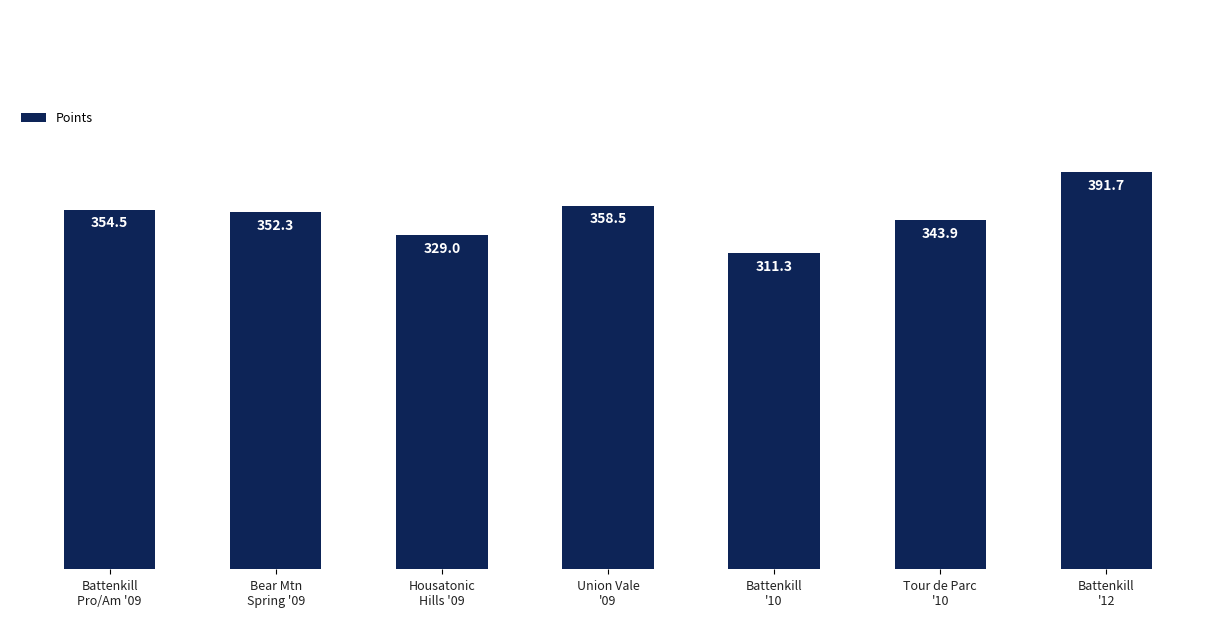

Is it true that the value at Battenkill
Pro/Am '09 is 533.9?

False